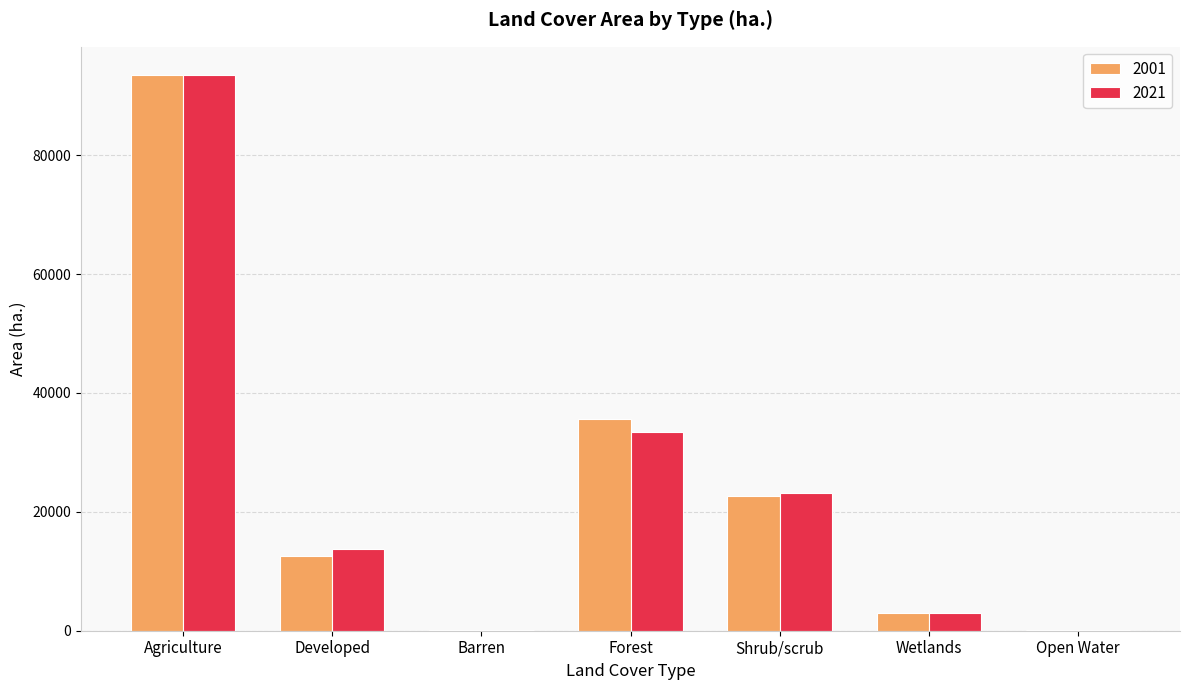

Where is 2021 nearest to the value 46840?

Forest